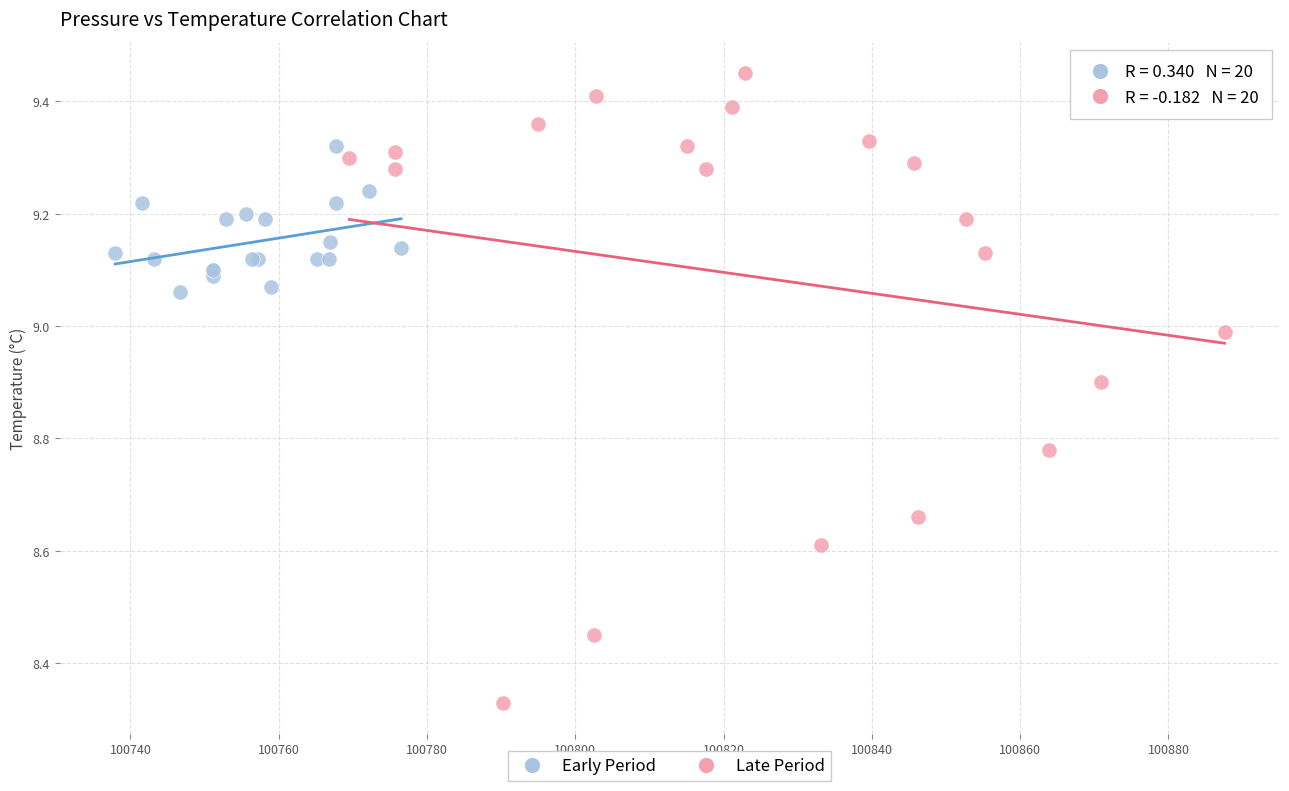

Which series contains the lowest Y value?

Late Period